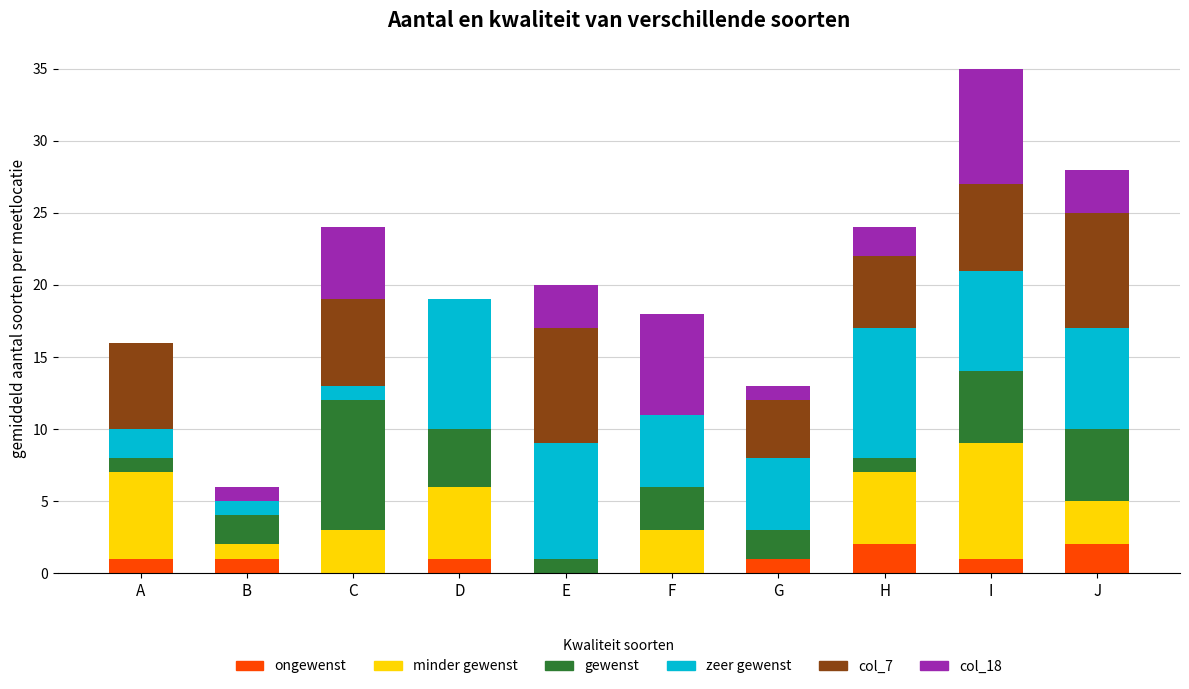

At which category is the sum across all series the highest?

I